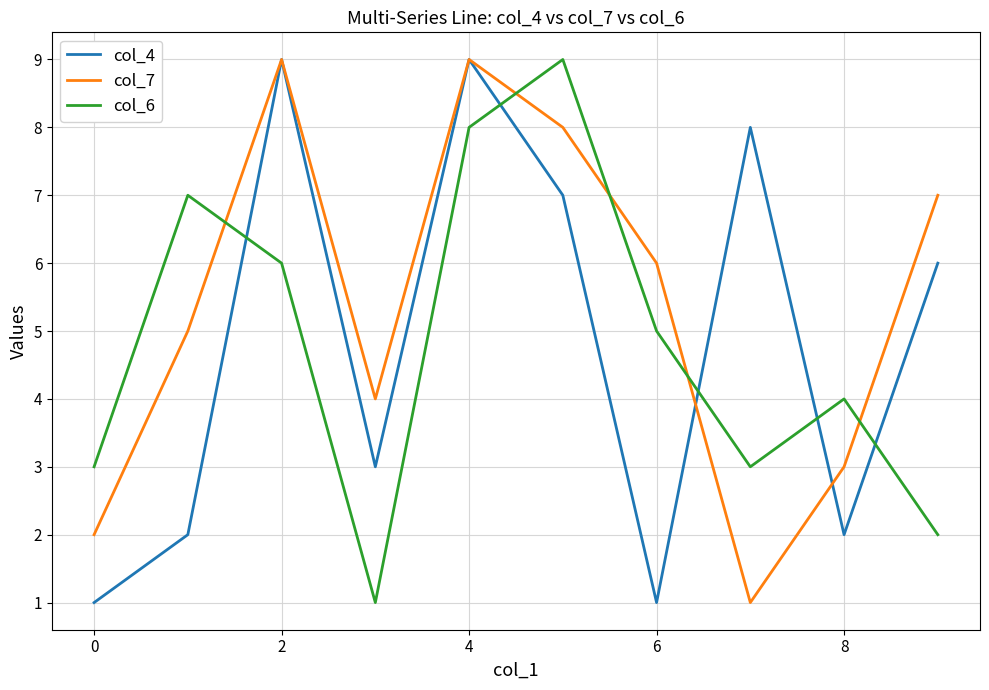

True or false: col_7 and col_6 intersect in this chart.

True